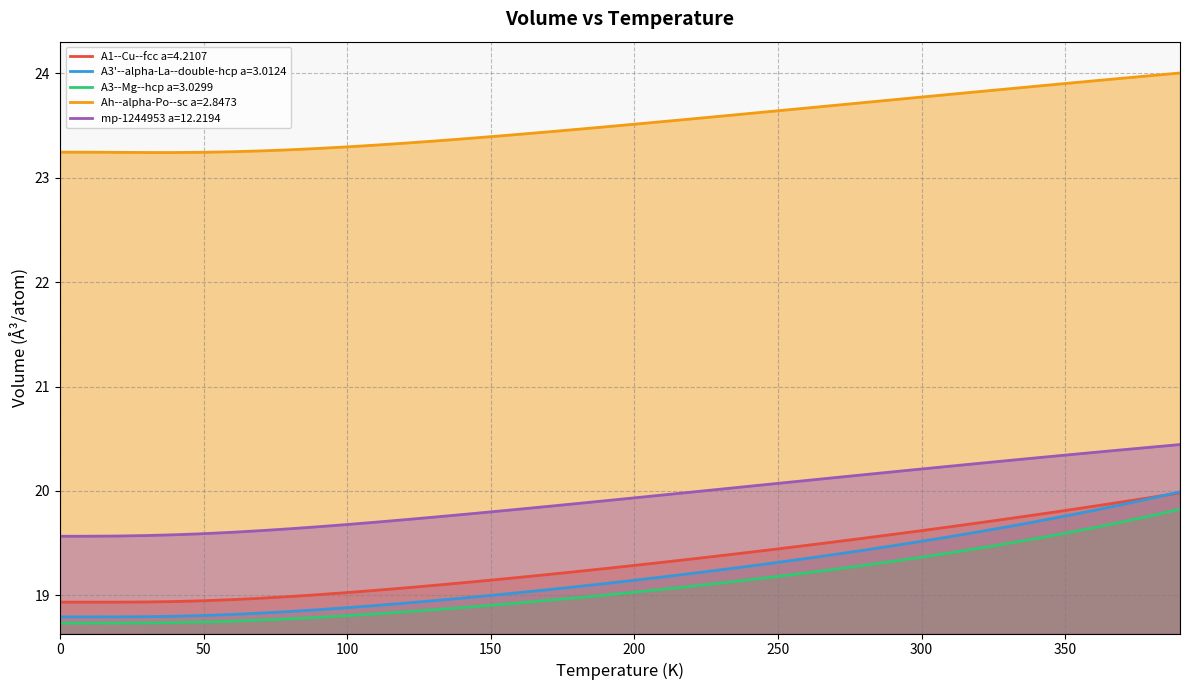

The A3'--alpha-La--double-hcp a=3.0124 series shows 19.4 at 260. True or false?

True